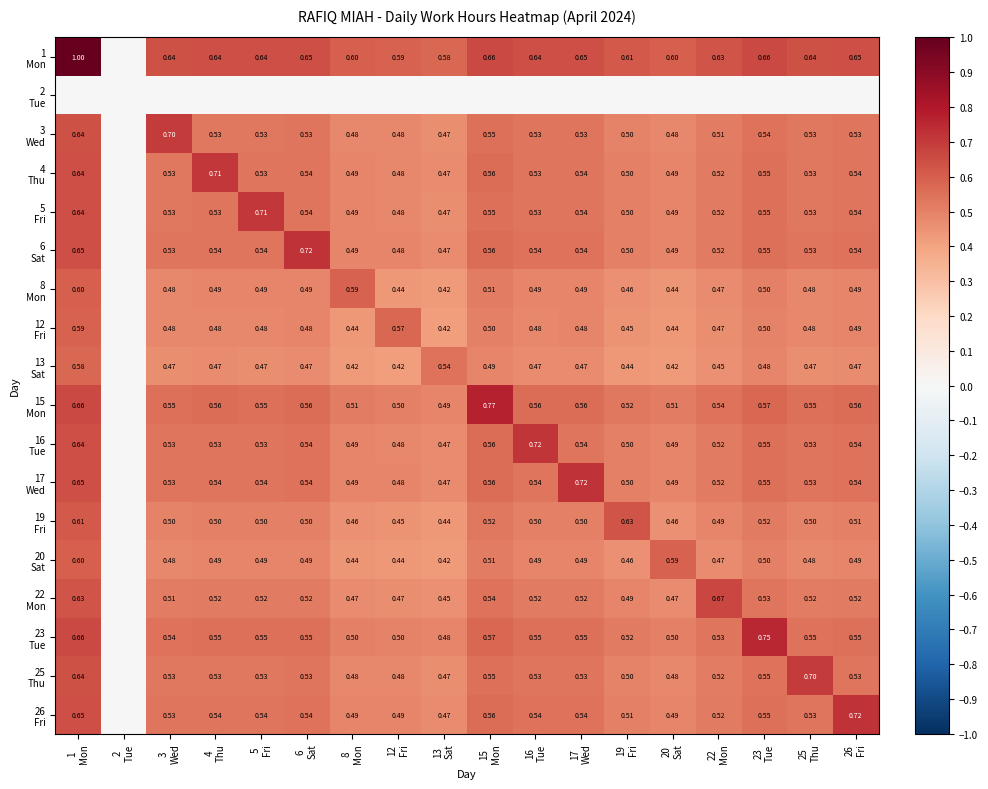

Rank the series by their maximum value, from highest to lowest.

1 Mon, 15 Mon, 23 Tue, 26 Fri, 6 Sat, 17 Wed, 16 Tue, 4 Thu, 5 Fri, 25 Thu, 3 Wed, 22 Mon, 19 Fri, 20 Sat, 8 Mon, 12 Fri, 13 Sat, 2 Tue